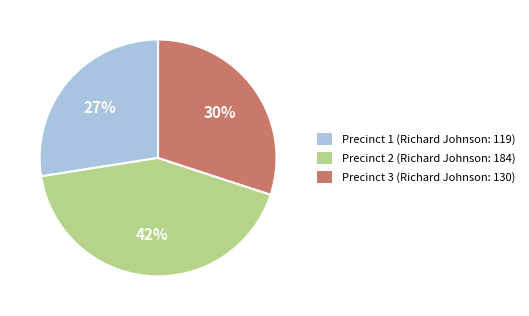

Is Precinct 3 the majority of the pie?

No